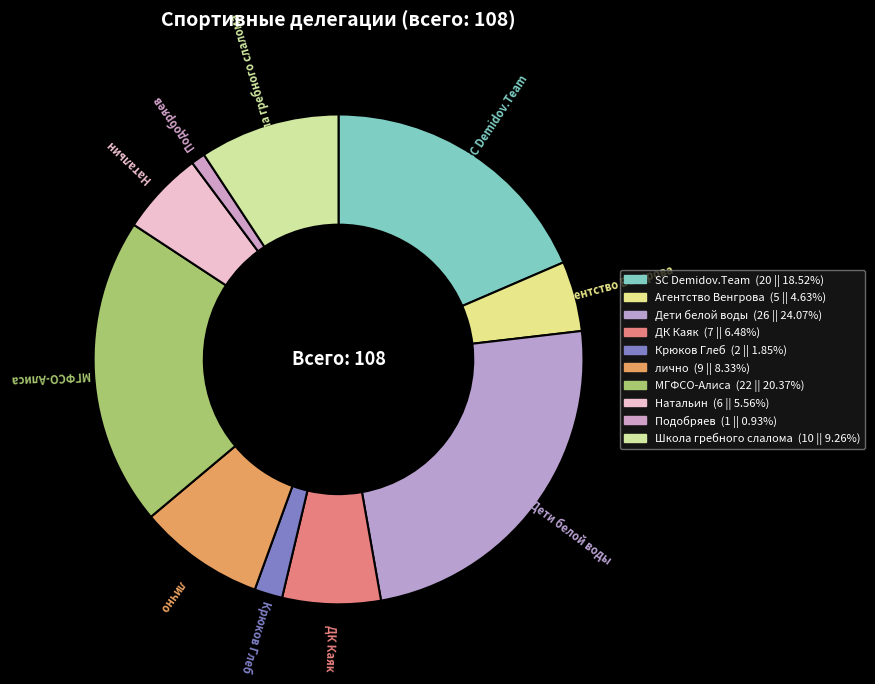

Which slice is the smallest?

Подобряев